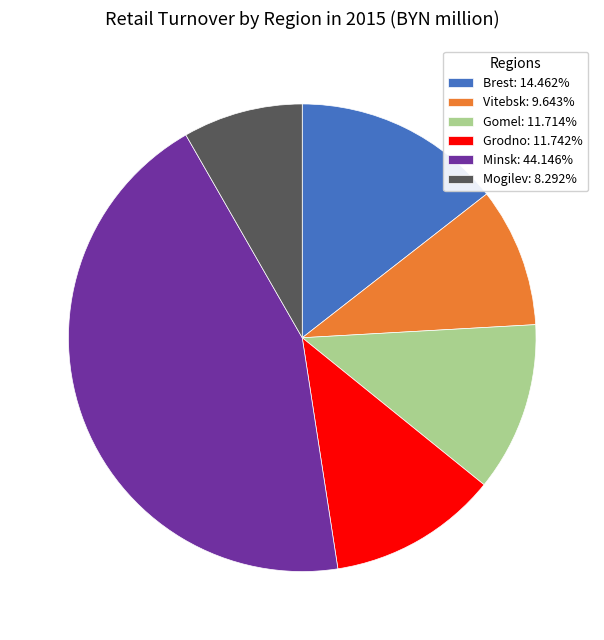

Does Grodno: 11.742% represent more than half of the total?

No